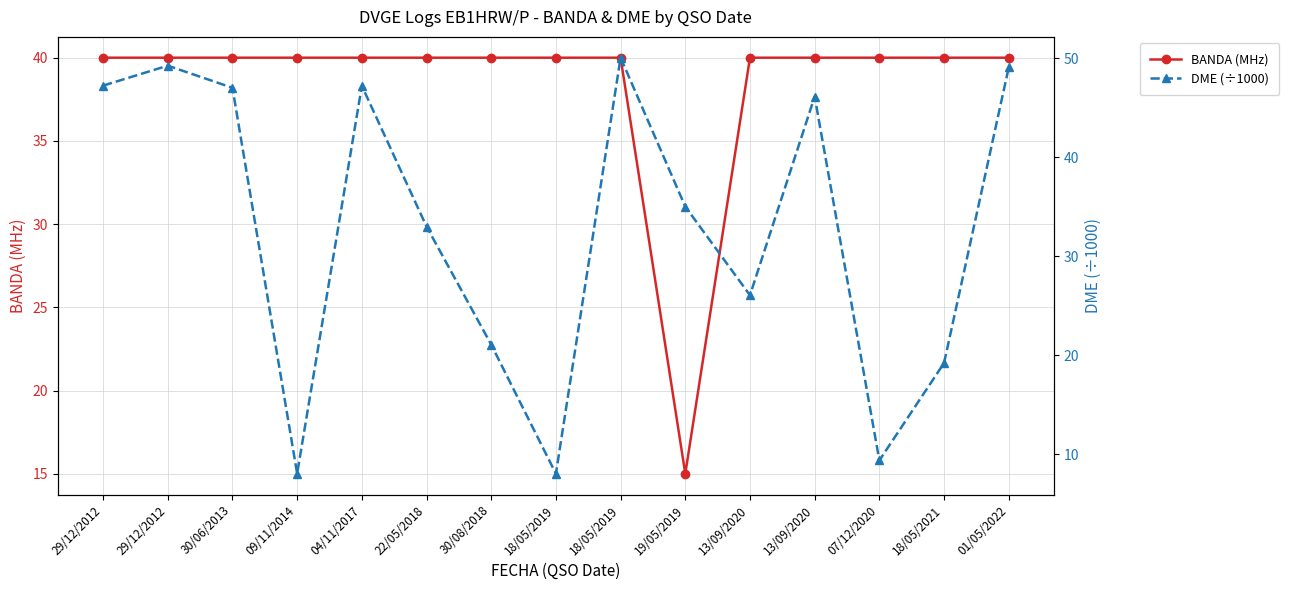

How many lines are shown in the chart?

2